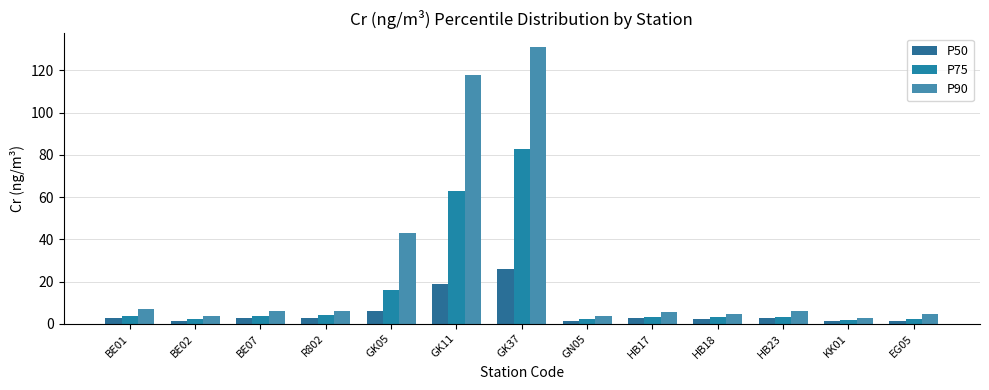

Which series changed the most between GN05 and HB18?

P90